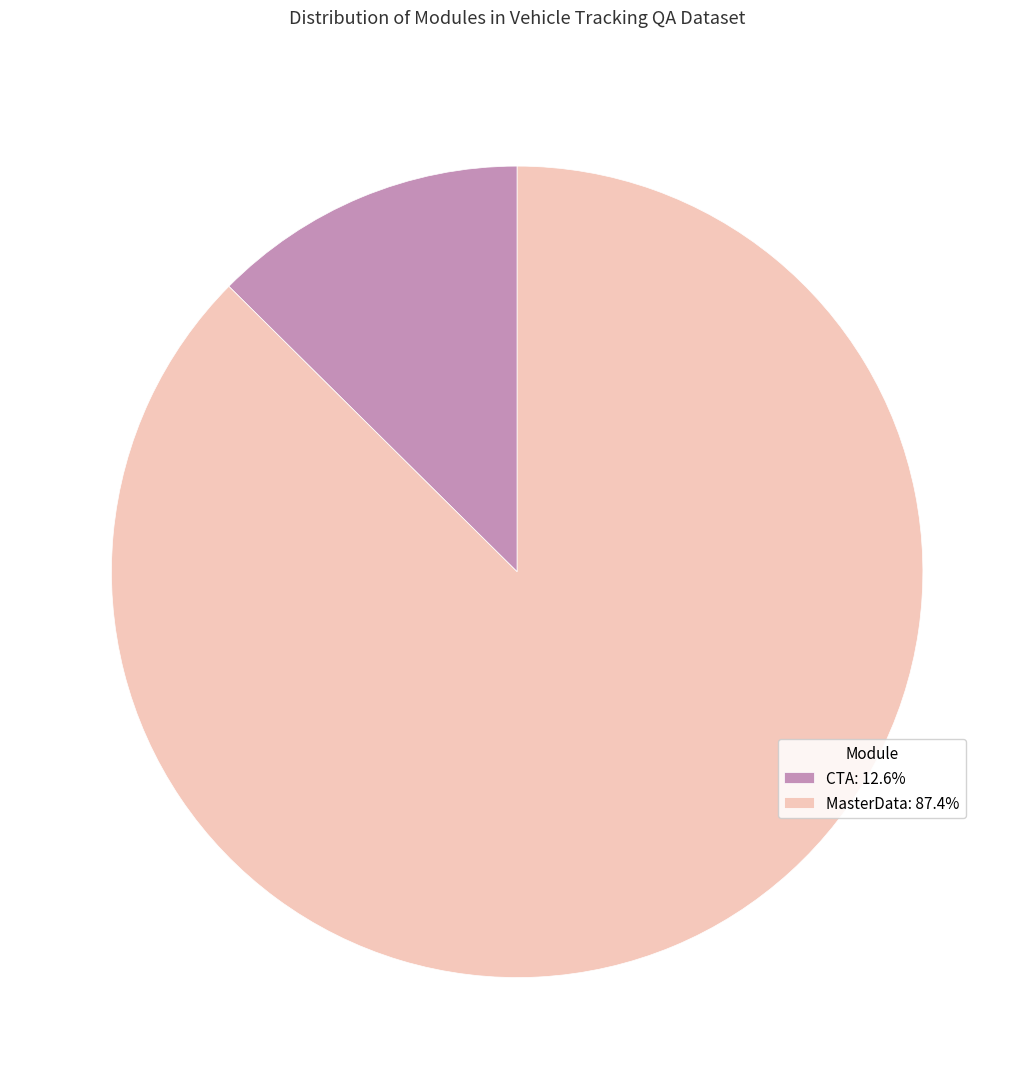

What is the smallest slice in the pie chart?

CTA